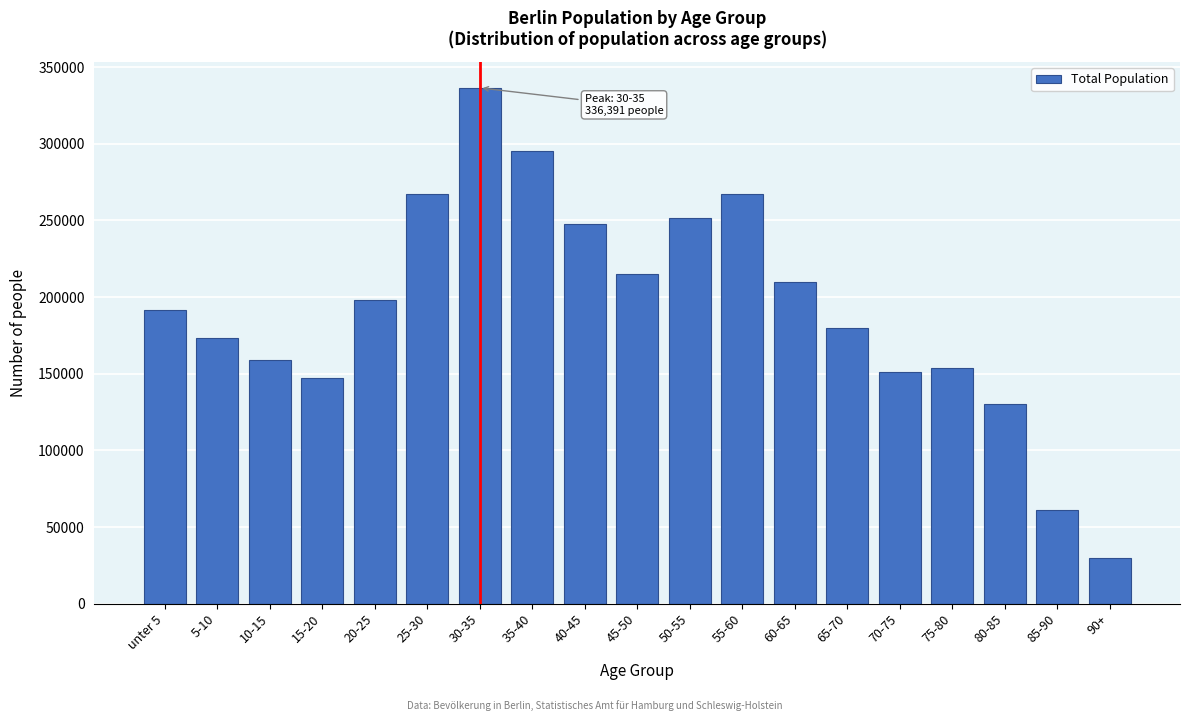

What value does the data have at 65-70, to the nearest 100?

179600